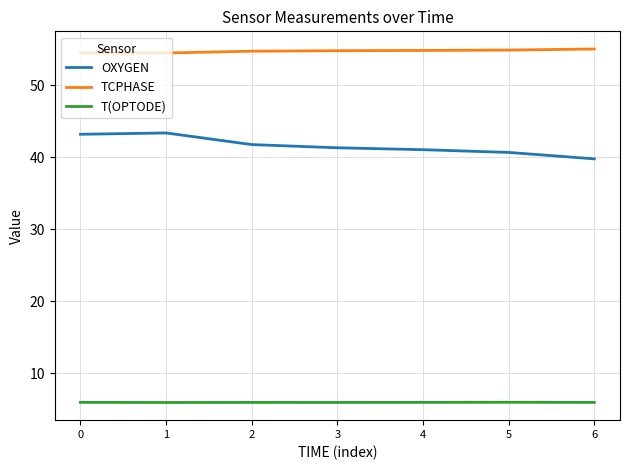

The value of T(OPTODE) at 4 is 5.9. True or false?

True